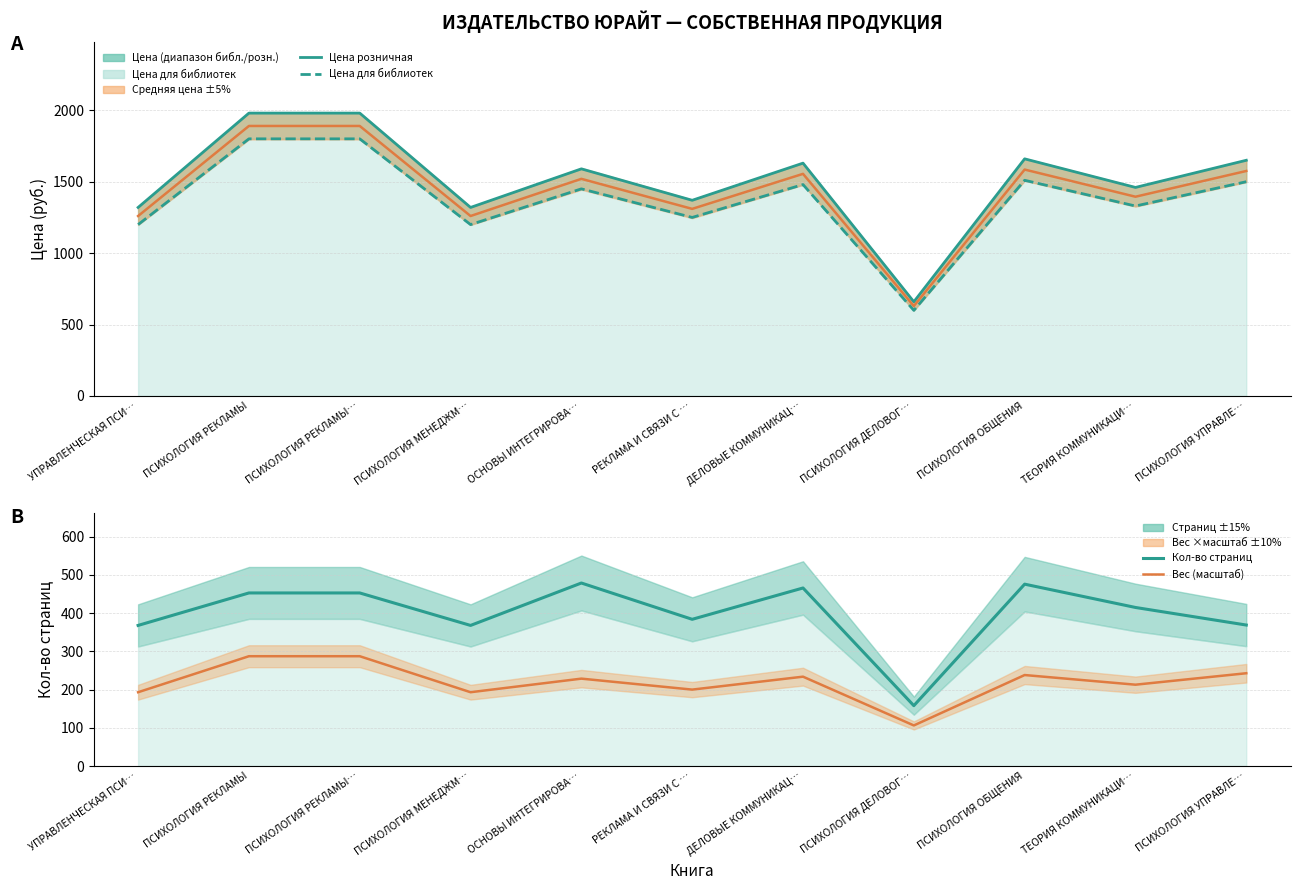

What is the total value across all series at ДЕЛОВЫЕ КОММУНИКАЦ…?

5361.9